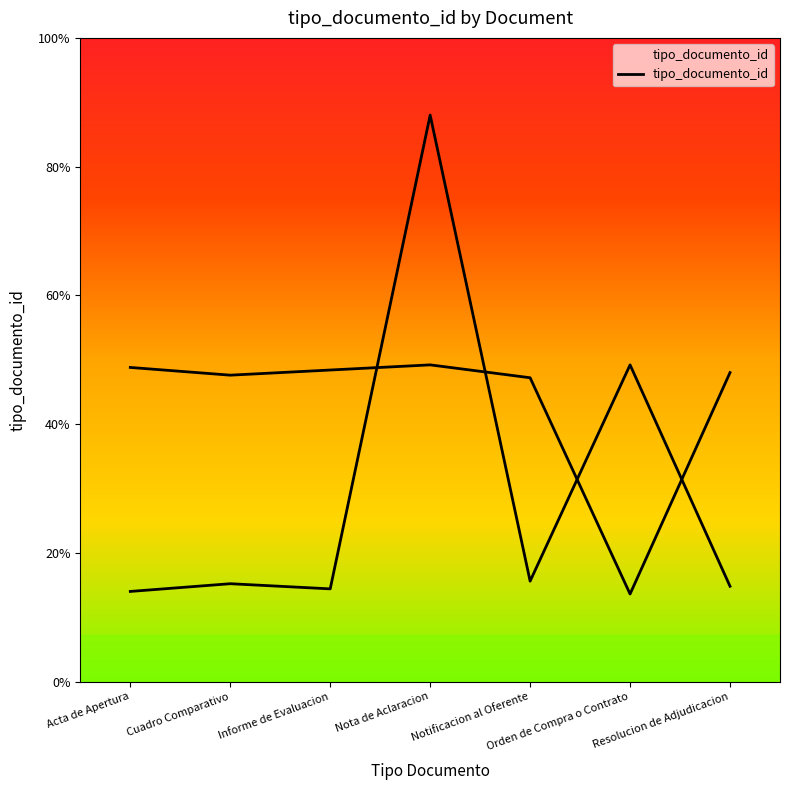

How many points are lower than both their immediate neighbors (excluding endpoints)?

2